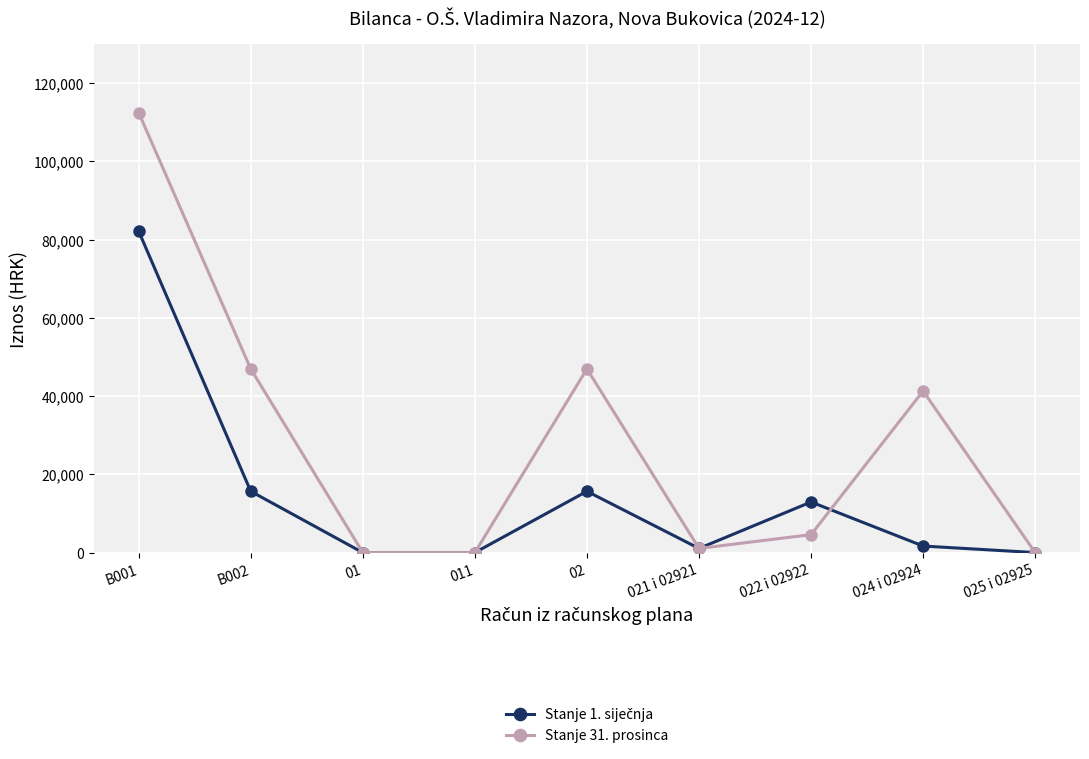

What is the label of the 1st point from the left?

B001